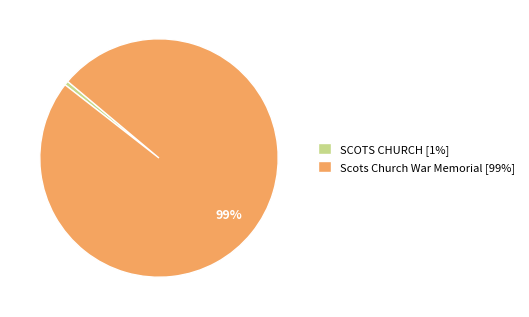

Rank the categories by value from lowest to highest.

SCOTS CHURCH, Scots Church War Memorial